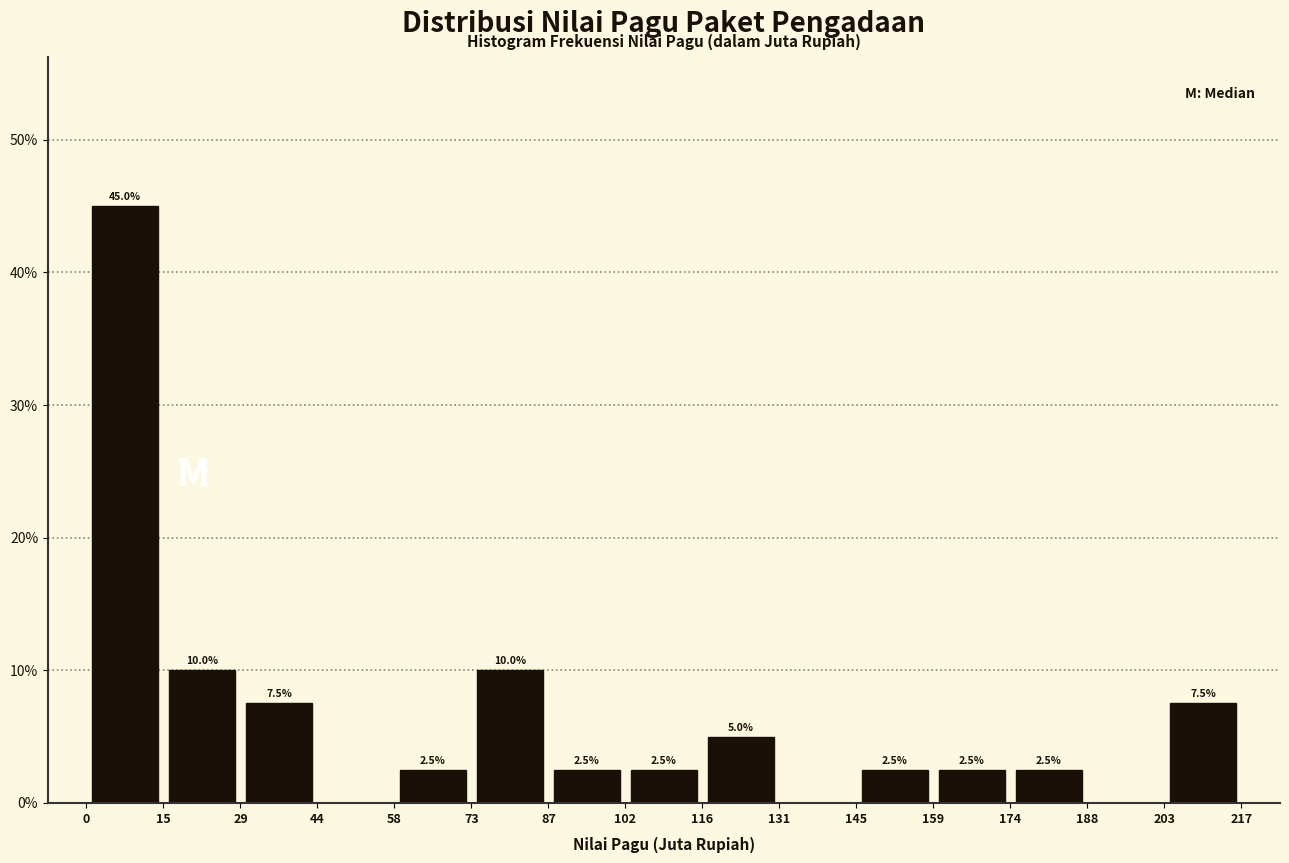

Which range on the x-axis has the tallest bar?

0 to 15